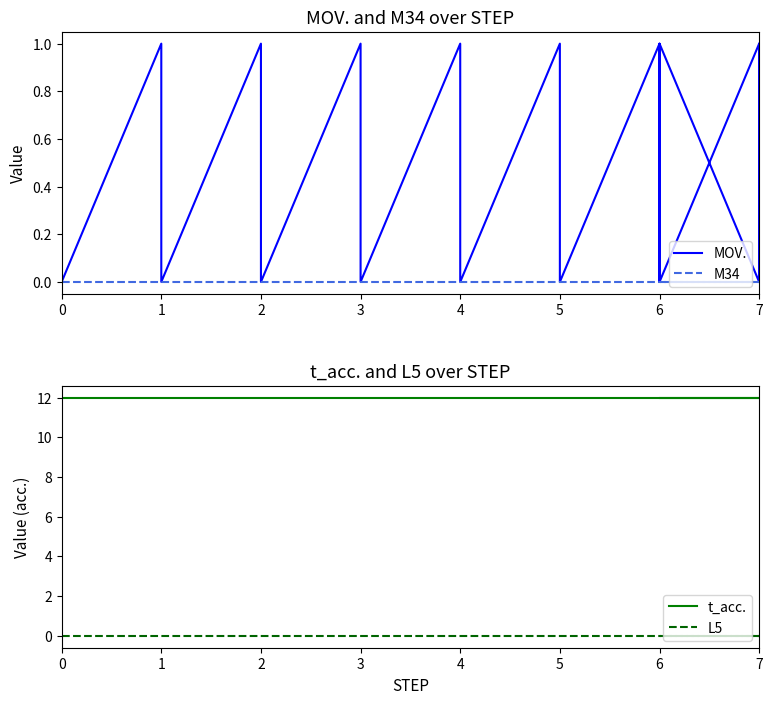

What are all the series names shown in the legend?

MOV., M34, t_acc., L5